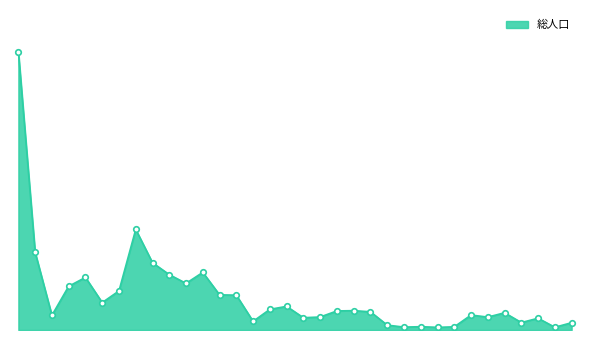

Is this an area chart (filled region under the line)?

Yes